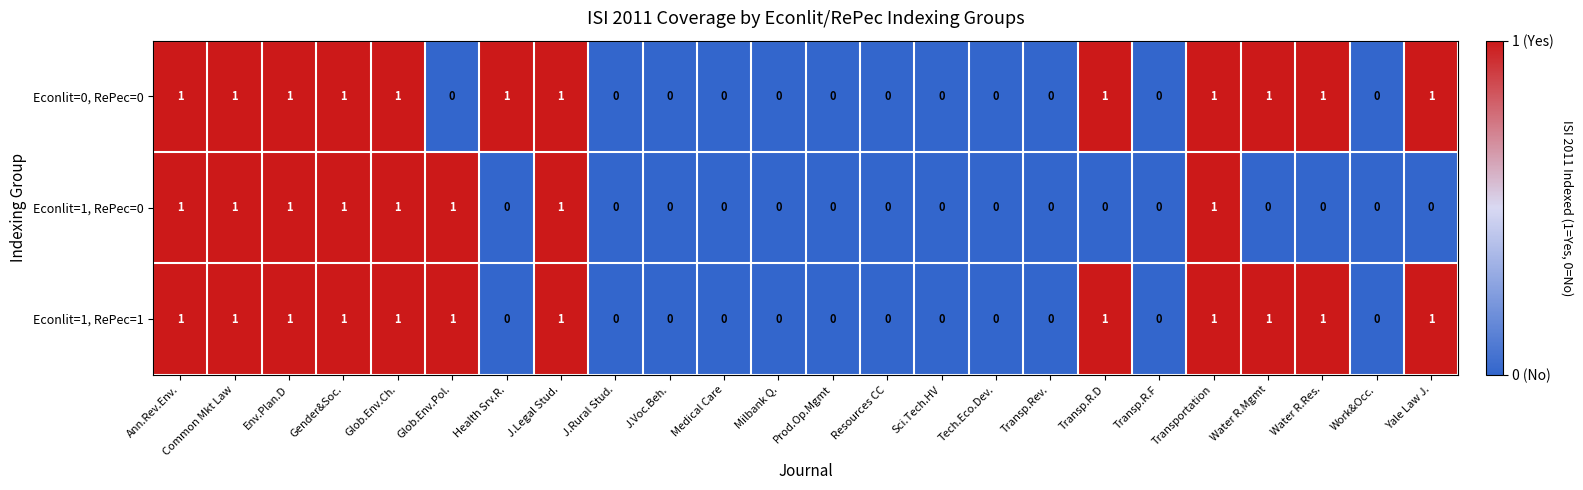

Count the Econlit=0, RePec=0 values in the range 0 to 1.

24